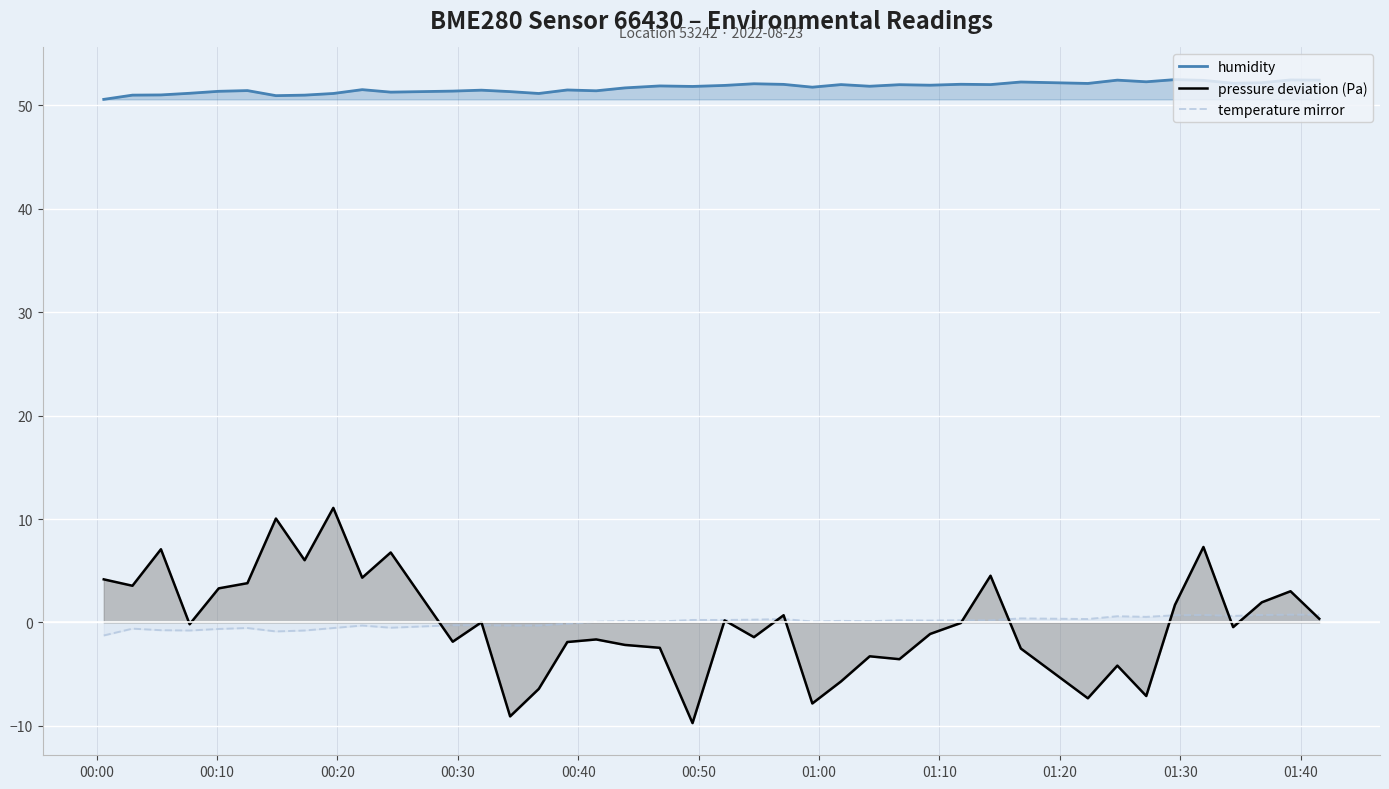

Which series has the largest range (max minus min)?

pressure deviation (Pa)